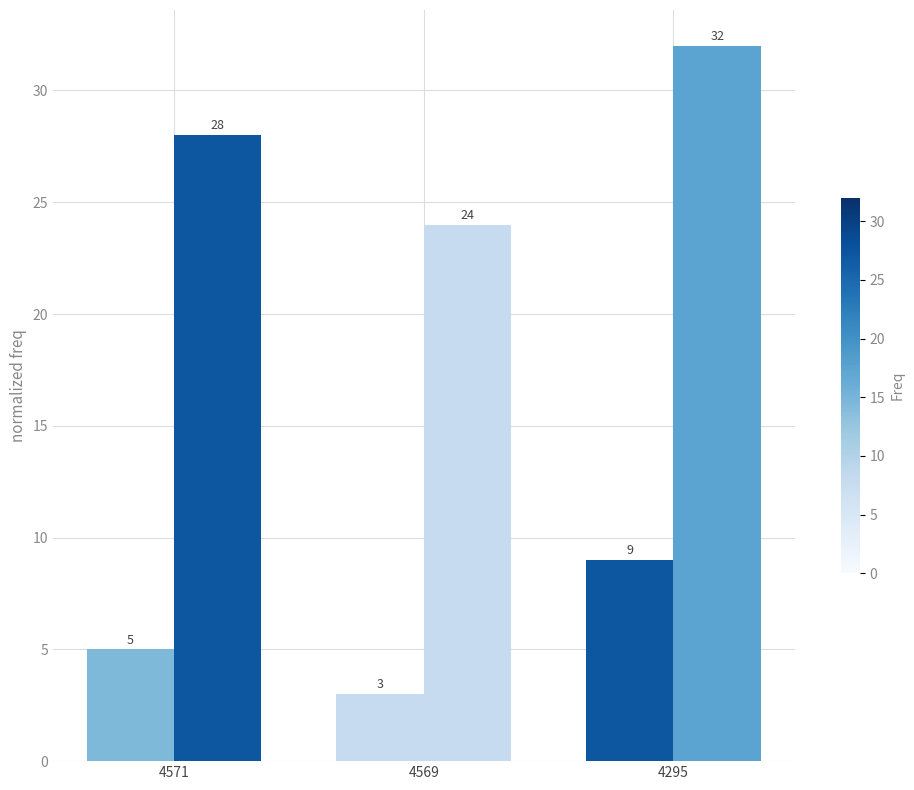

How many categories are shown in the chart?

3